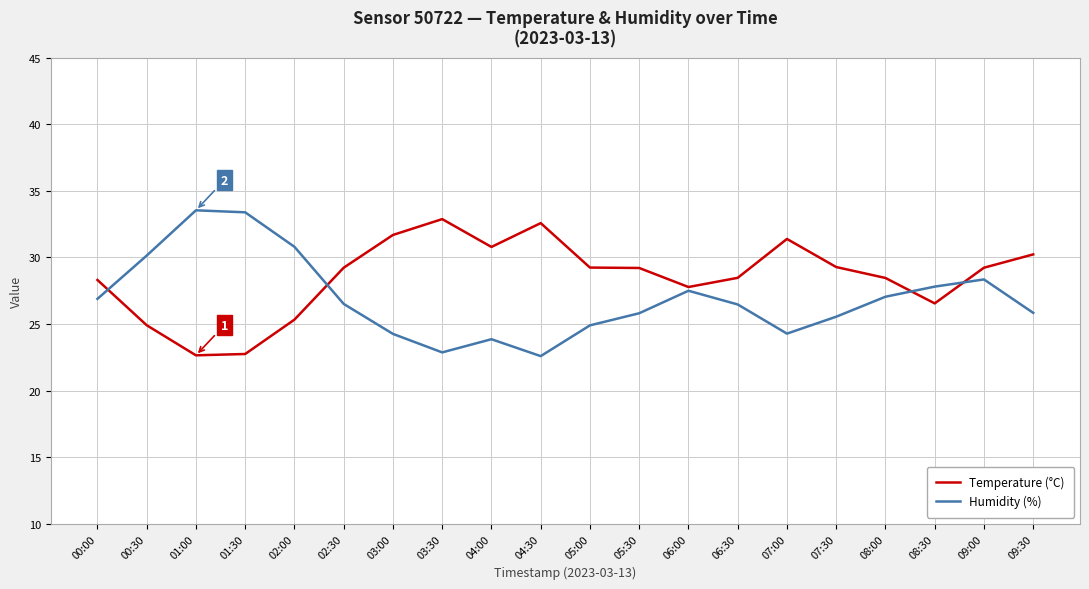

At which category does Temperature (°C) reach its first local peak?

03:30